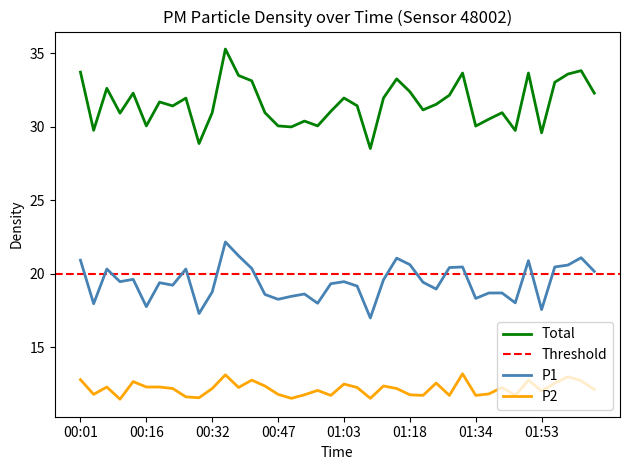

What is the lowest value of the P1 series?

17.0